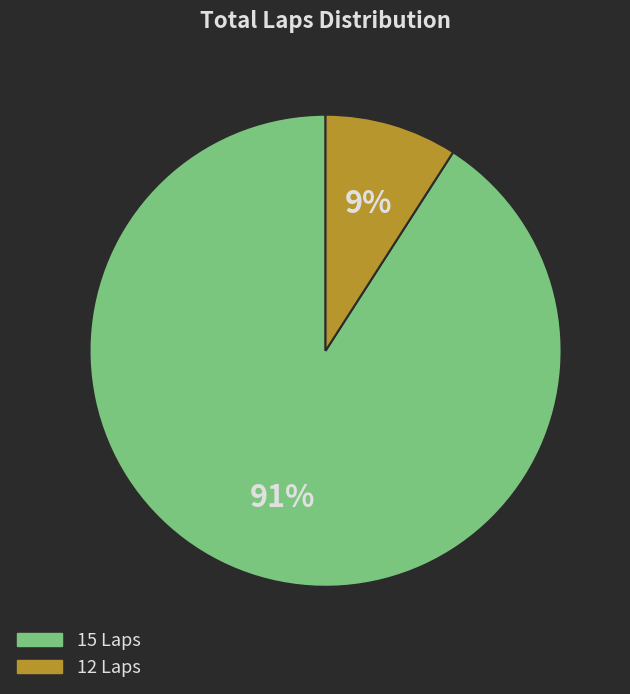

Combined, do 12 Laps and 15 Laps account for over 50%?

Yes